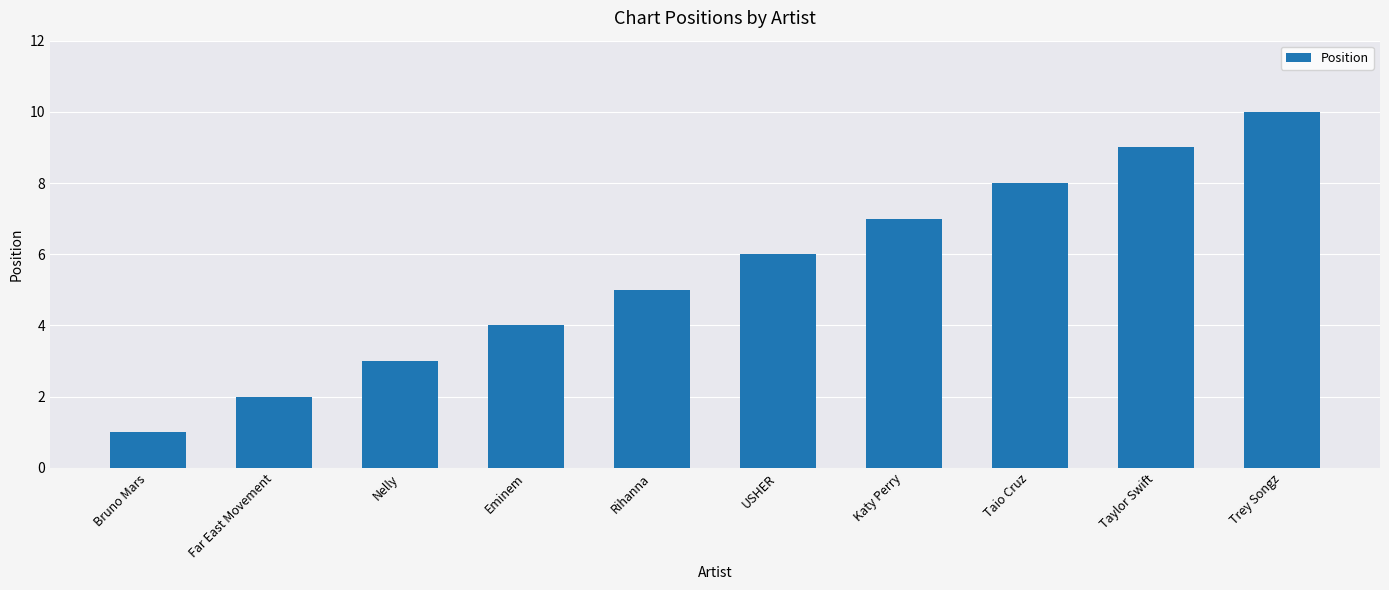

True or false: the data shows 2 at Nelly.

False